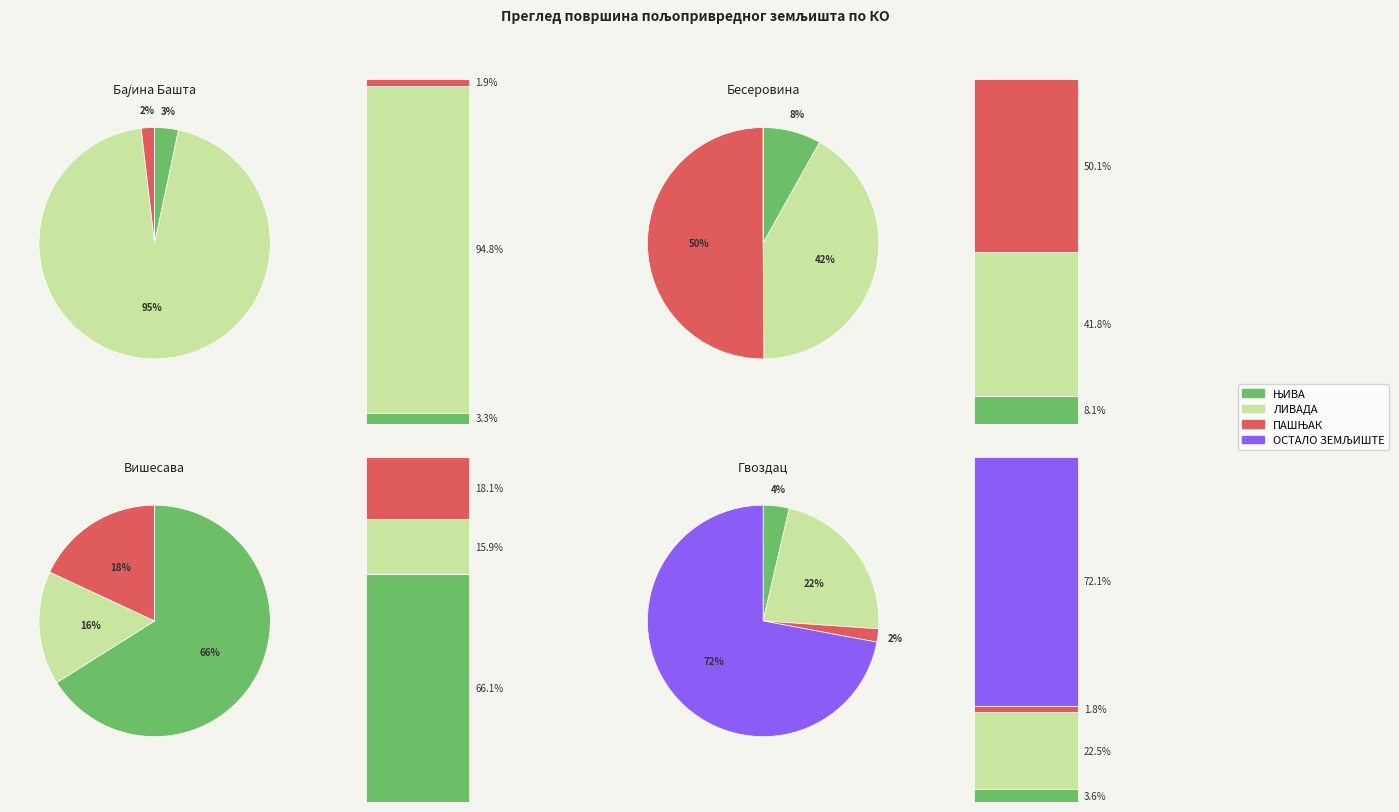

Which slice is the smallest?

Бајина Башта